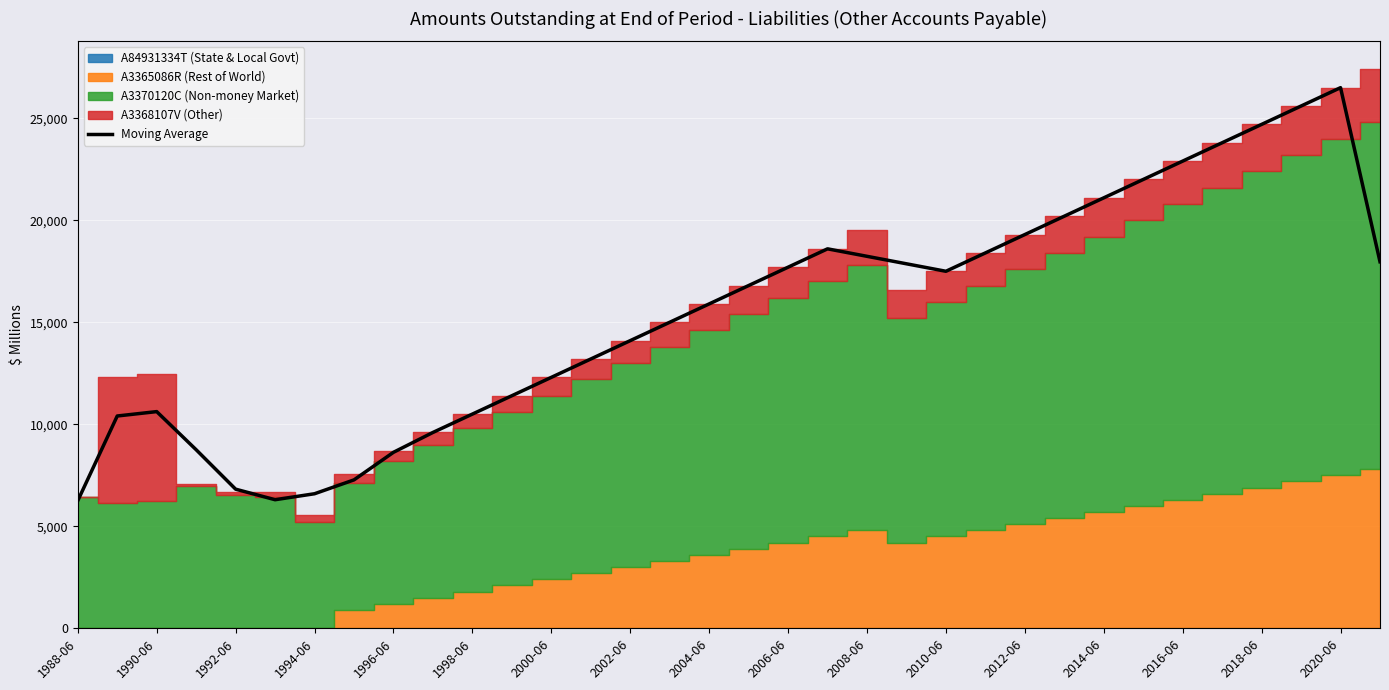

The value of Moving Average at 2000-06 is 12300.0. True or false?

True